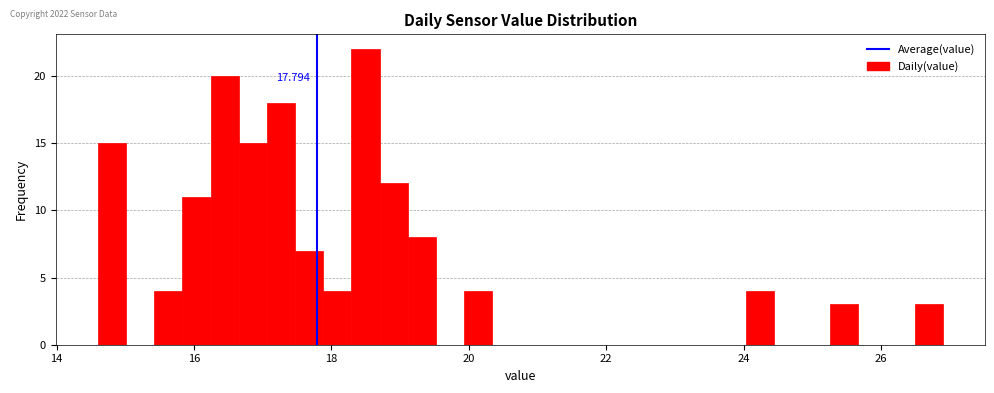

Read against the x-axis, roughly where is the centre of the tallest bar?

18.4